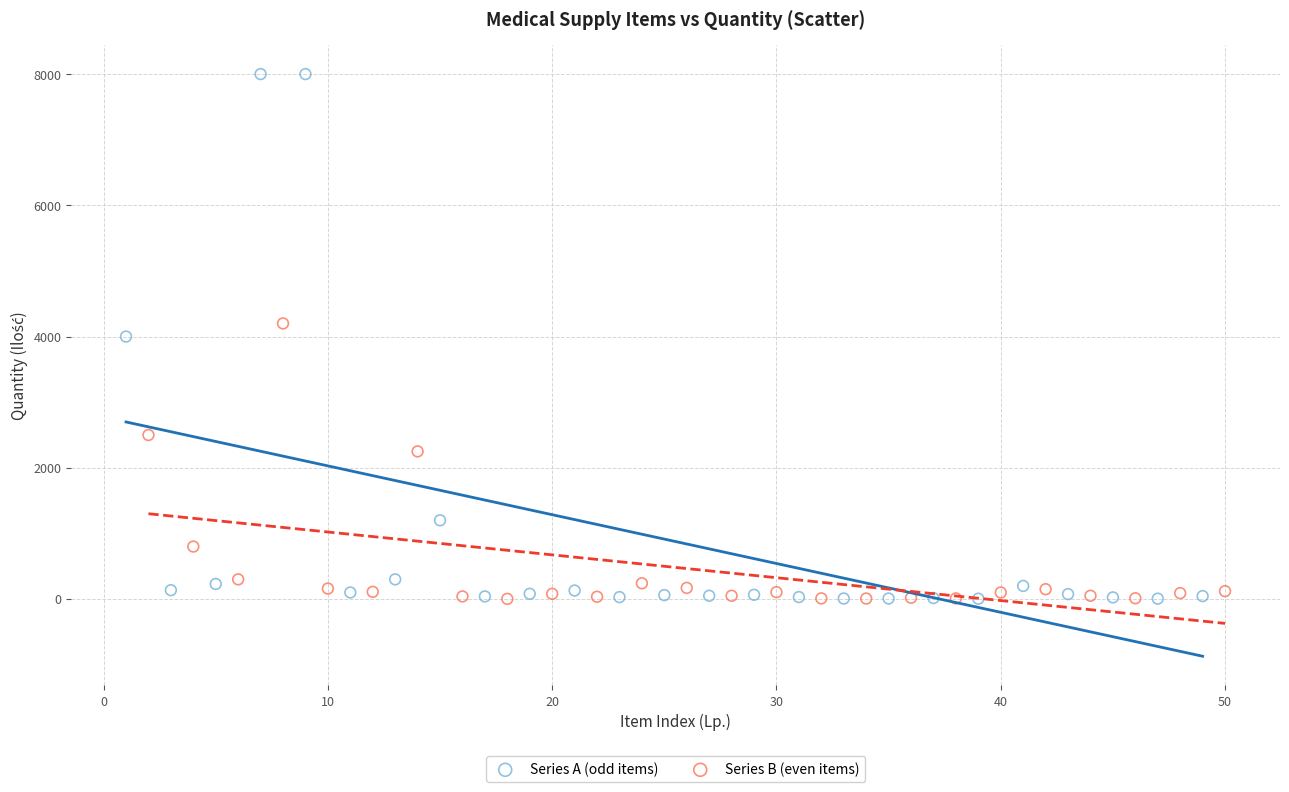

Which series has the widest spread of Y values?

Series A (odd items)